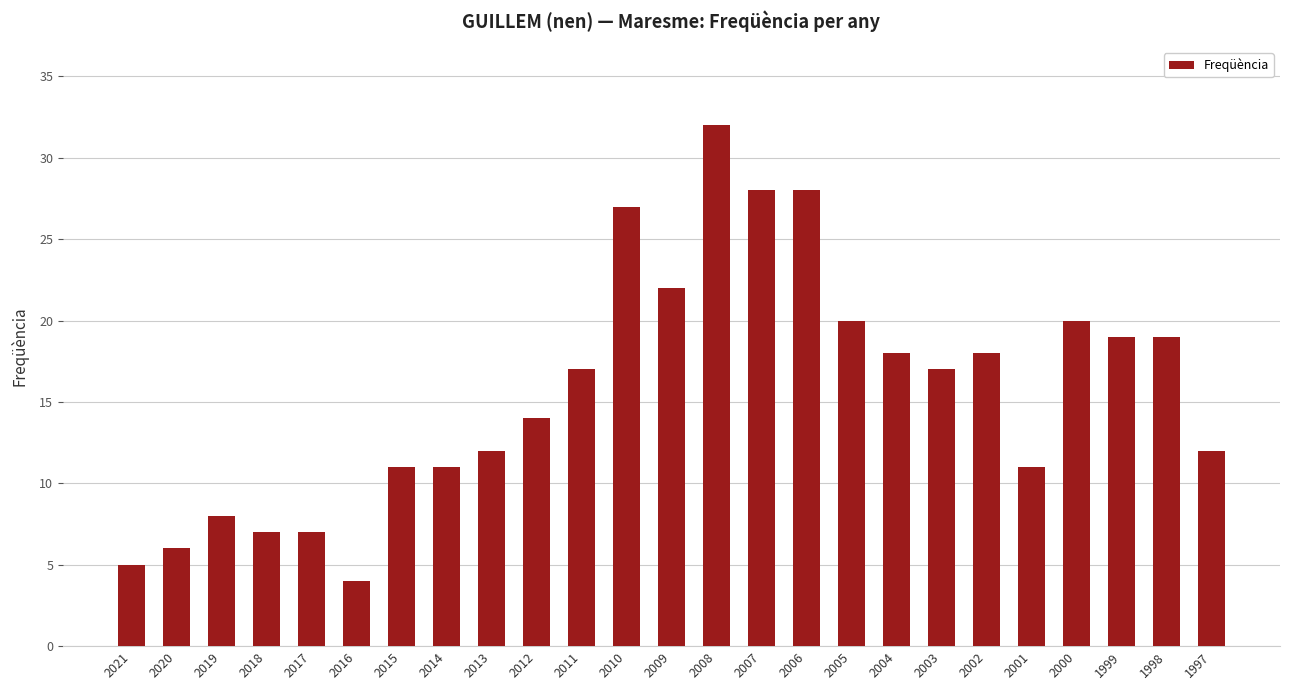

What is the change in value from 2011 to 2005?

+3